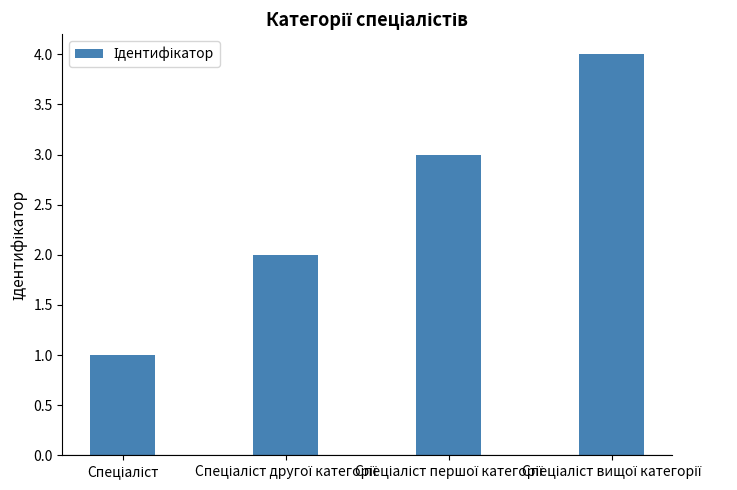

What is the sum of all values?

10